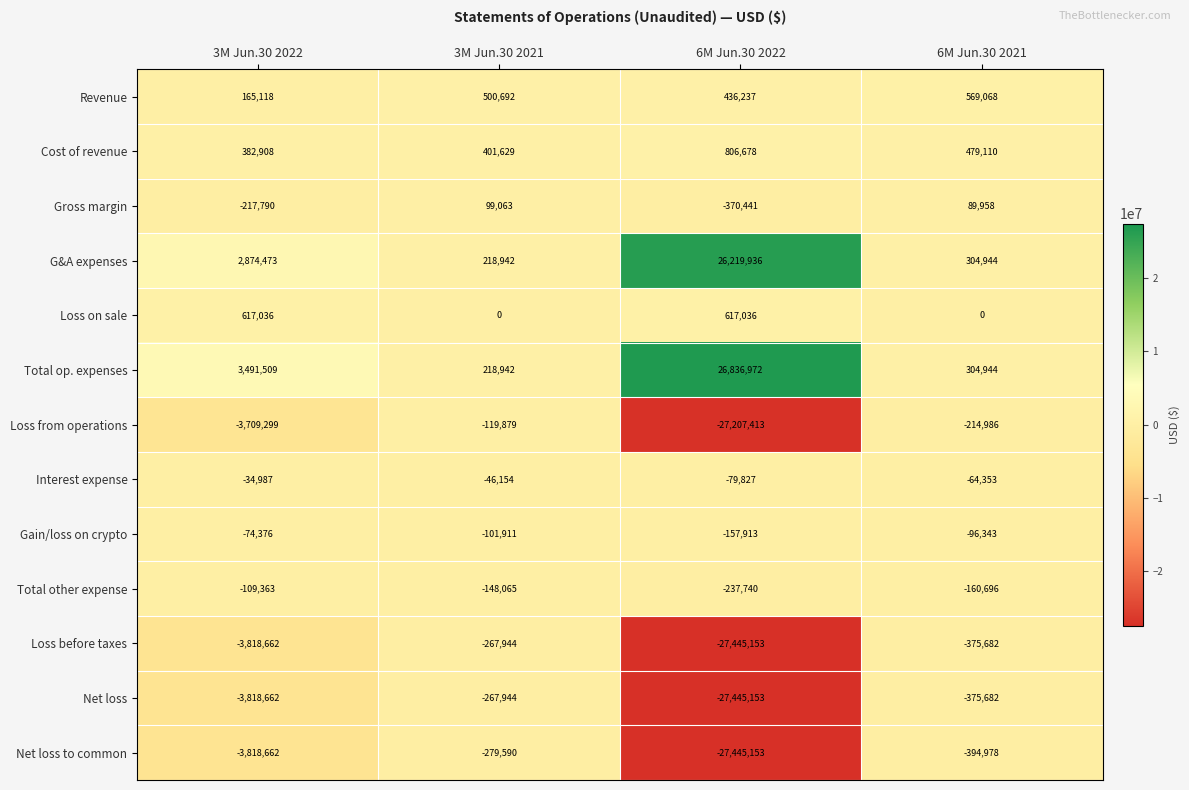

Between 3M Jun.30 2021 and 6M Jun.30 2021, which series saw the biggest shift?

Net loss to common